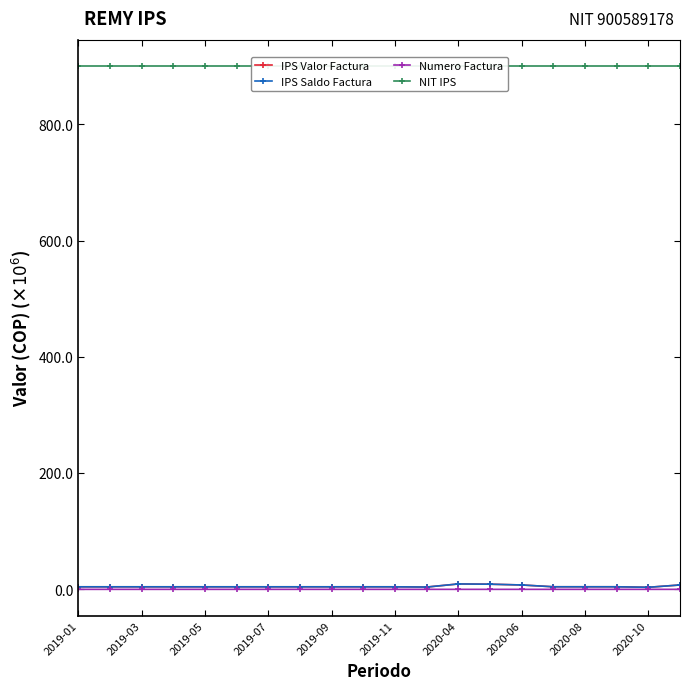

Where is the first local maximum for IPS Valor Factura?

2020-04